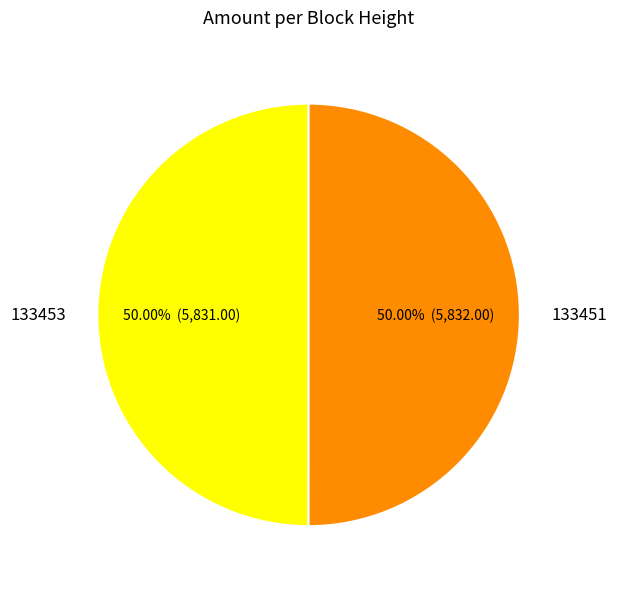

What is the total percentage of 133451 and 133453?

100.0%